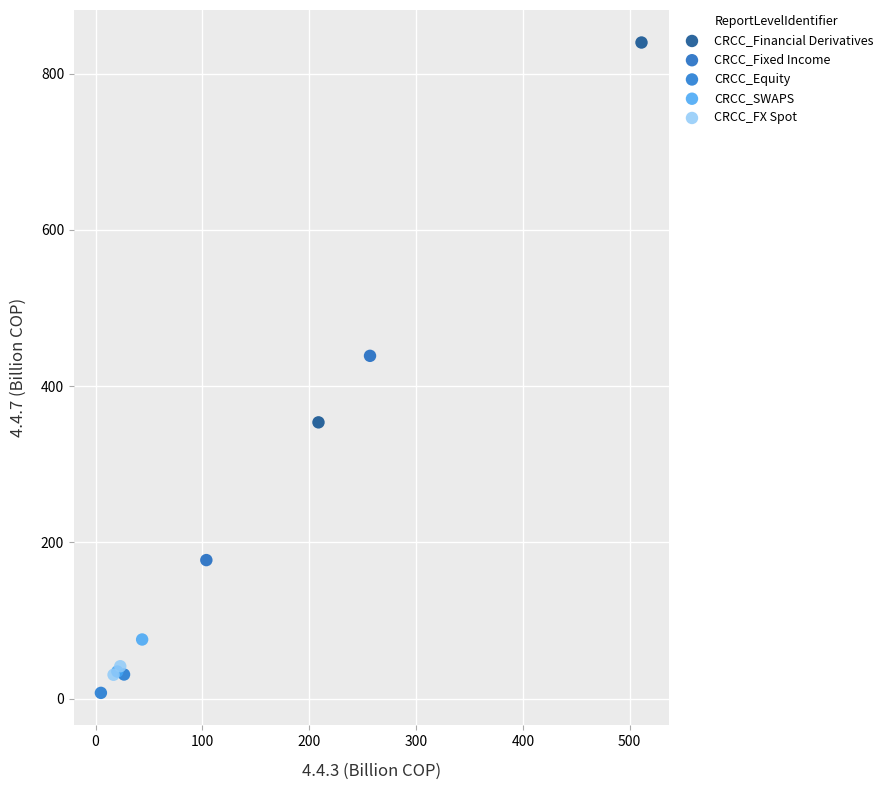

Which series has the largest Y range (max minus min)?

CRCC_Financial Derivatives